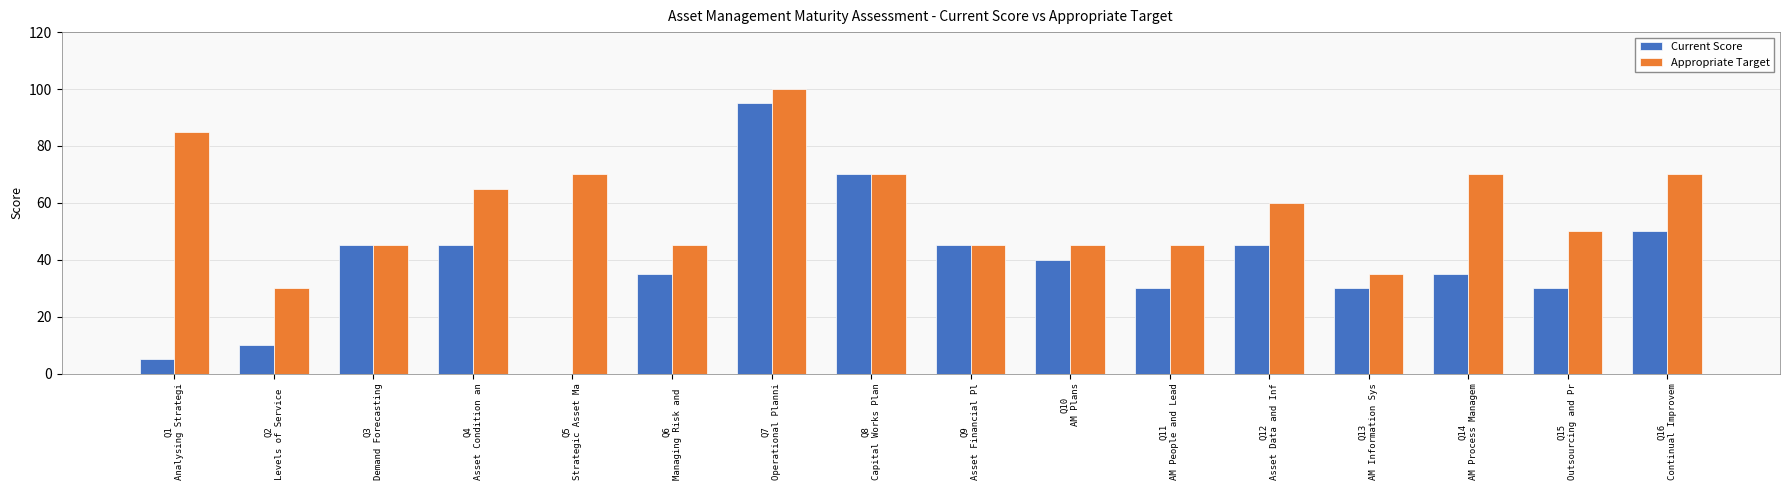

Which series has the largest range (max minus min)?

Current Score